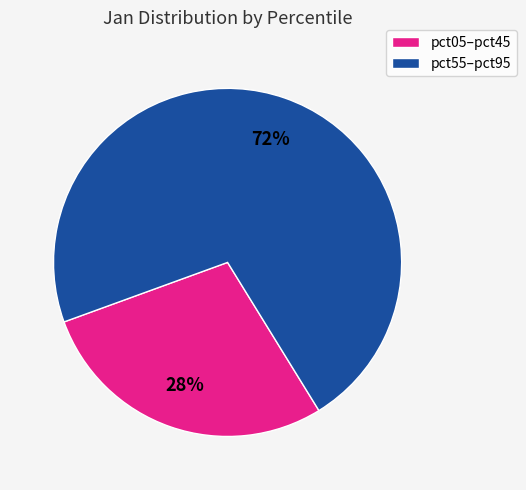

Is there any slice that represents more than half of the pie?

Yes